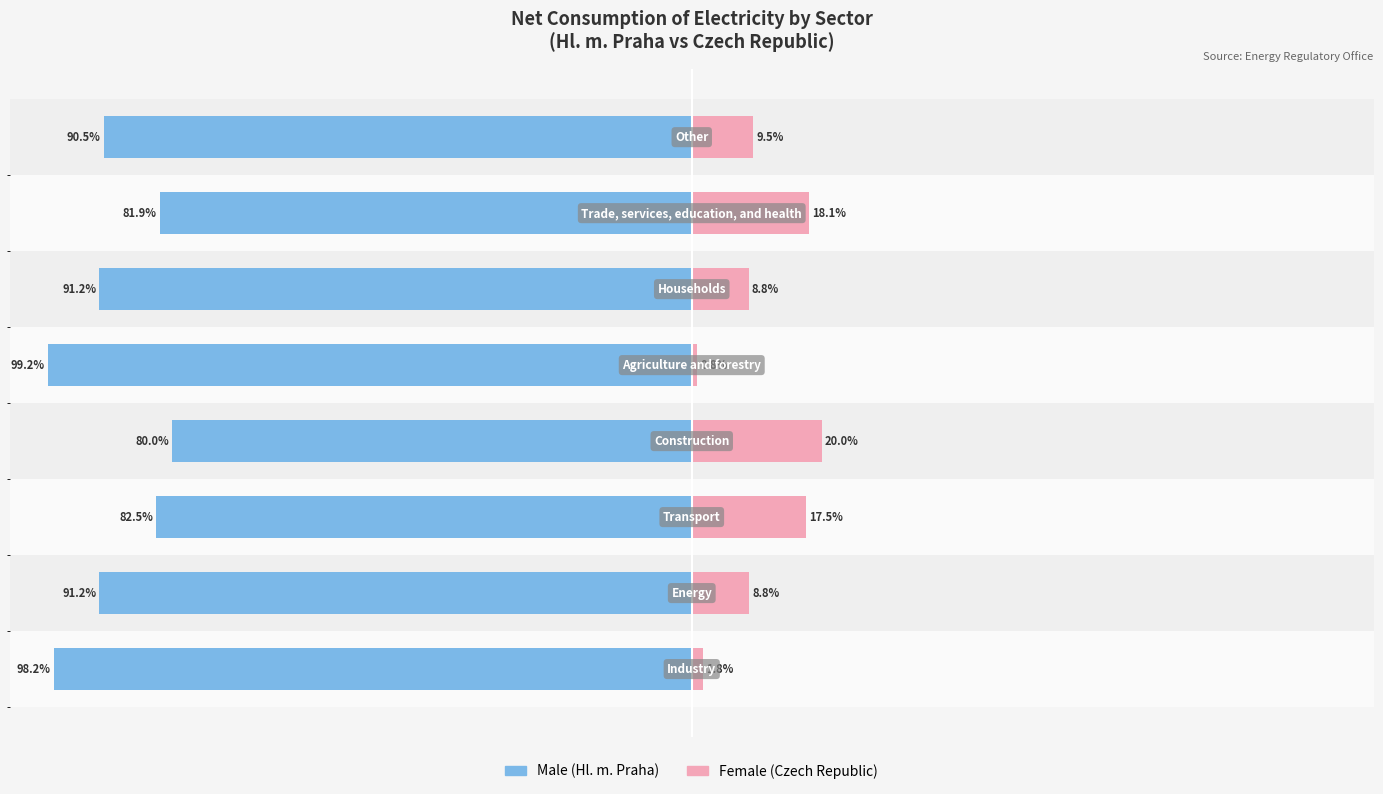

The Female series shows 9.5 at 7. True or false?

True